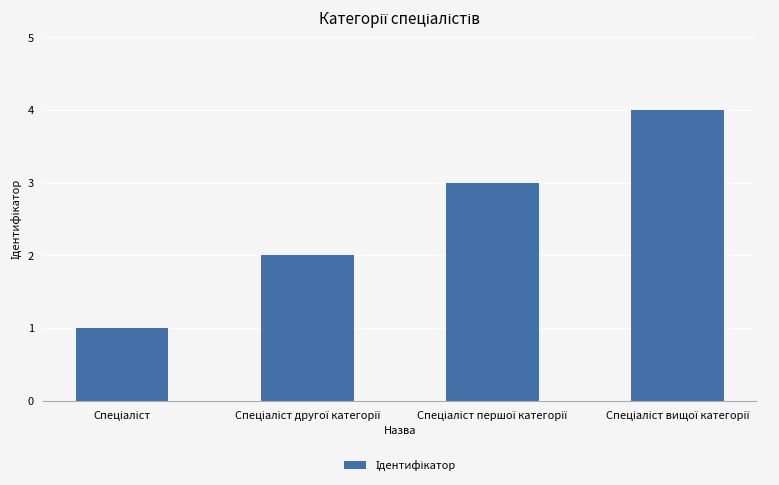

What is the difference between the maximum and minimum values?

3